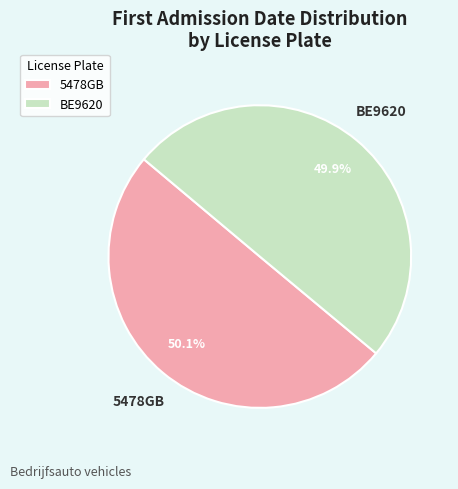

The 5478GB slice represents 61% of the pie. True or false?

False